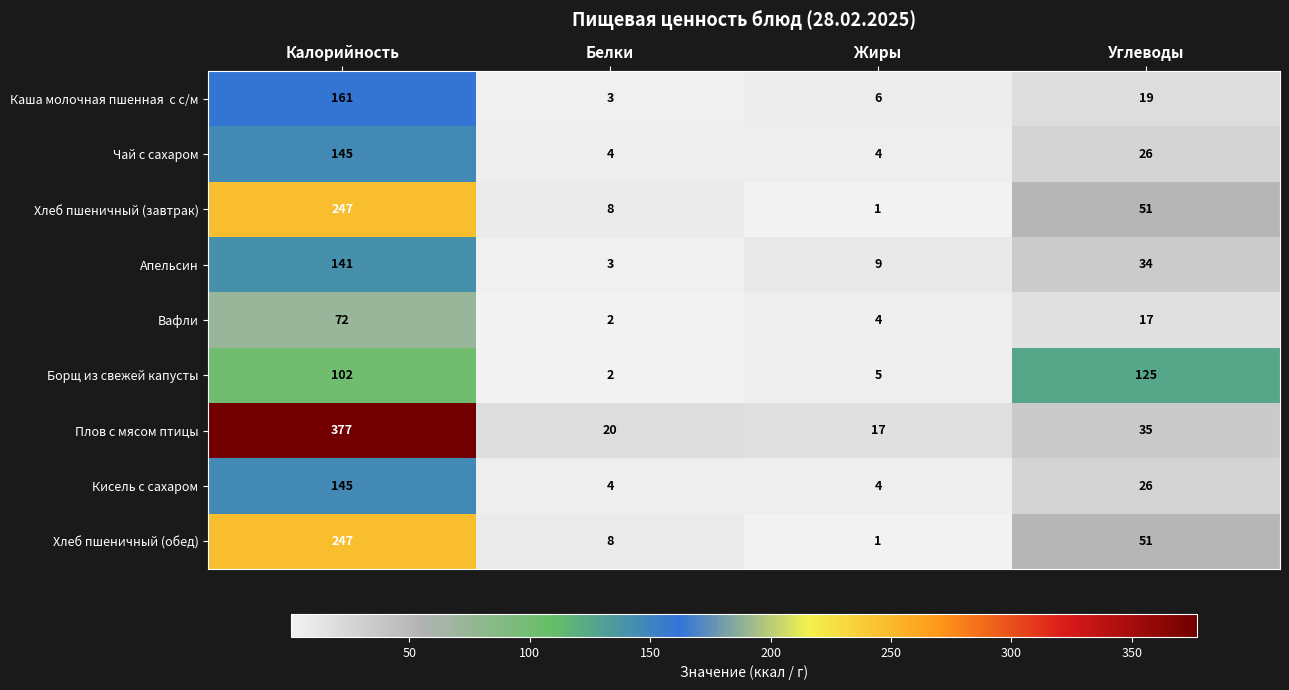

Which series has the widest spread of values?

Плов с мясом птицы